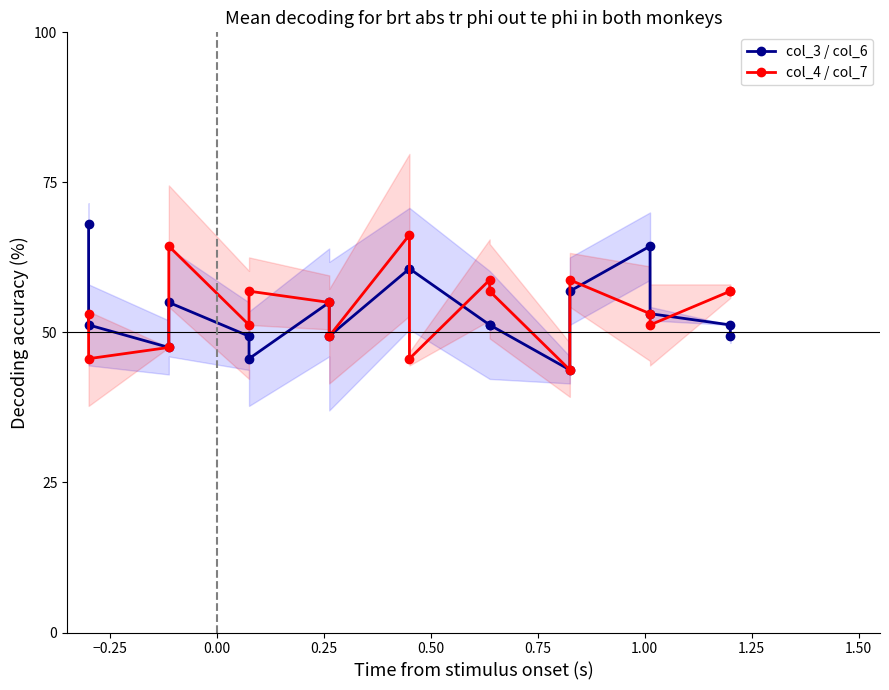

Which series has the largest total across all categories?

col_4 / col_7